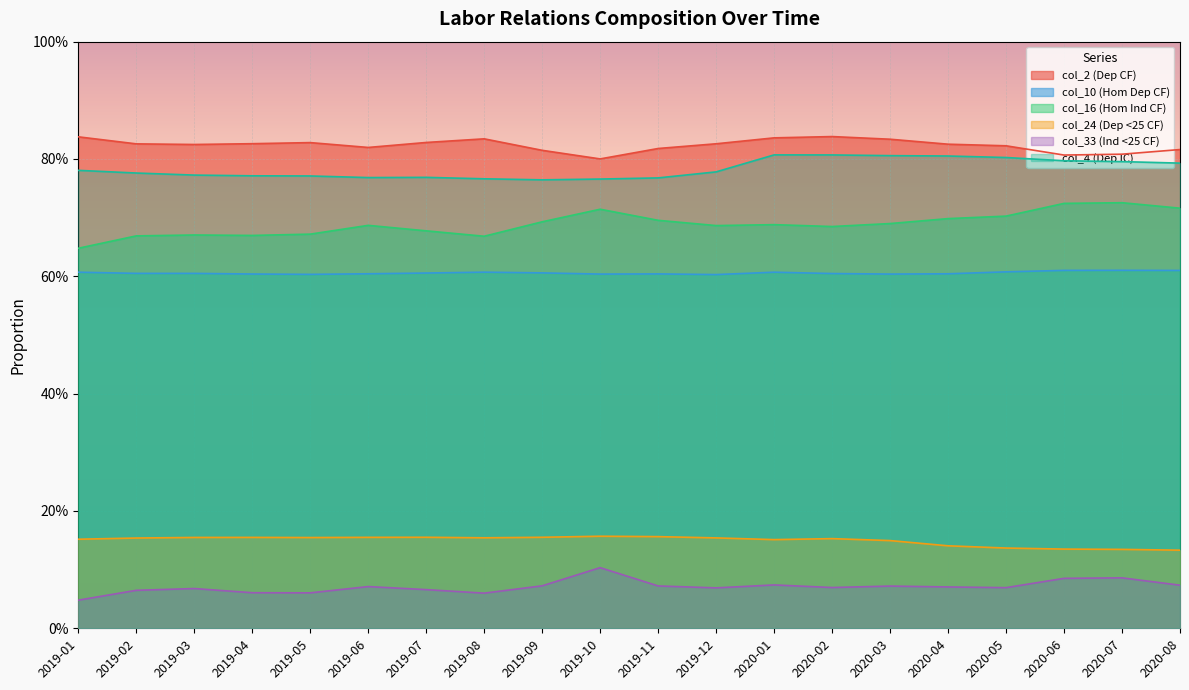

At which category does col_4 (Dep IC) reach its first local valley?

2019-06